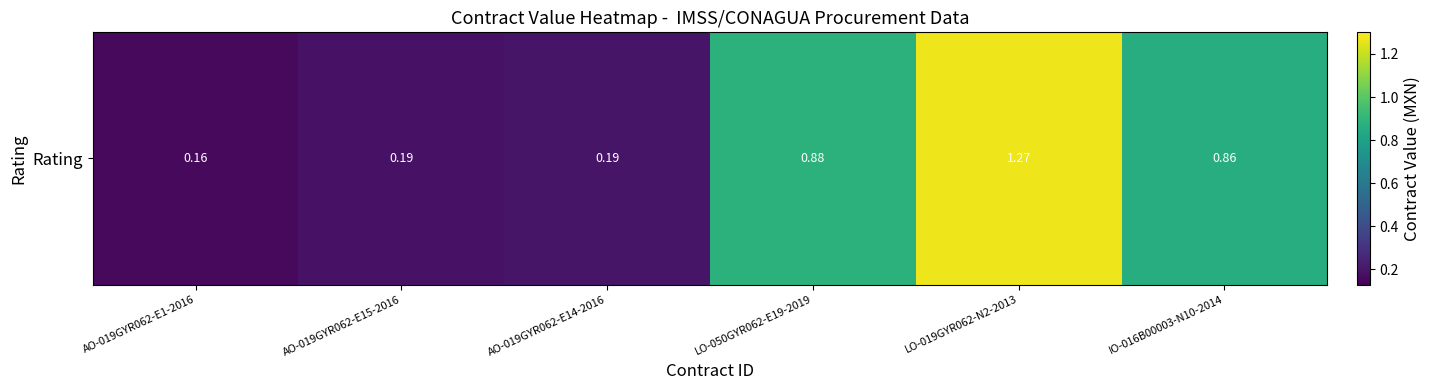

Is it true that the value at LO-019GYR062-N2-2013 is 1.3?

True